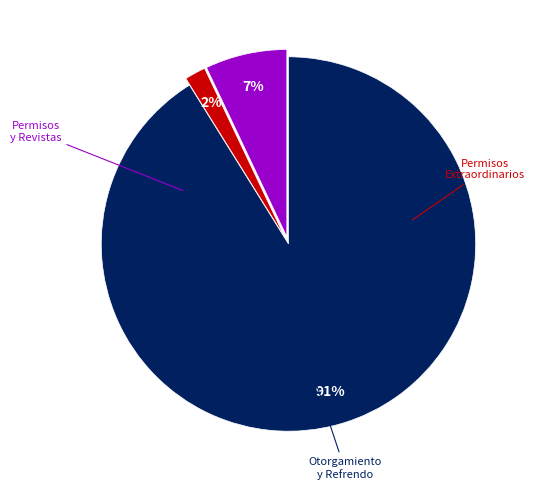

How many slices are in this pie chart?

3